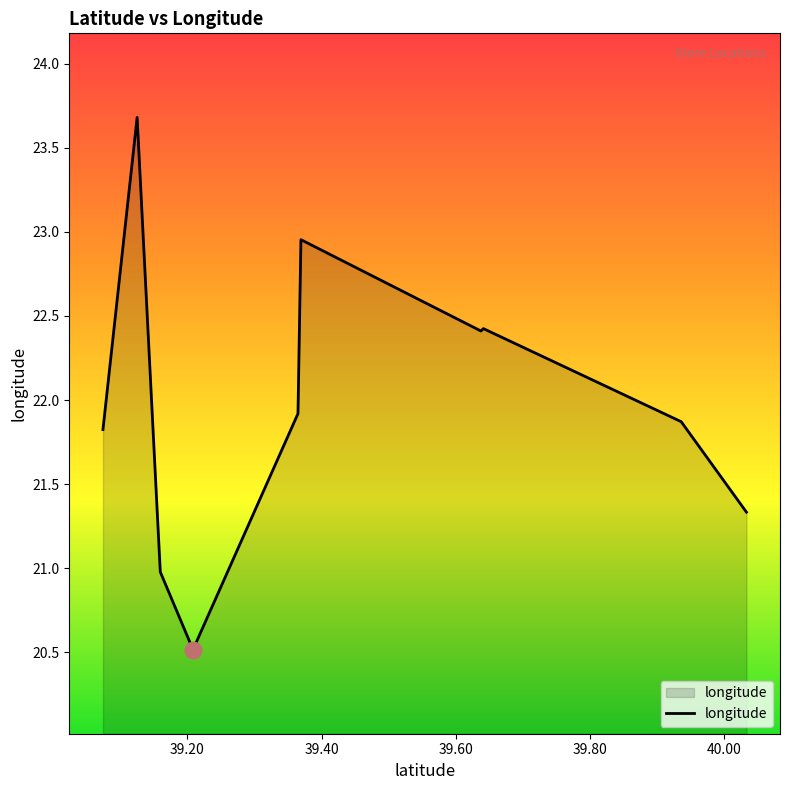

What is the maximum value shown in the chart?

23.7